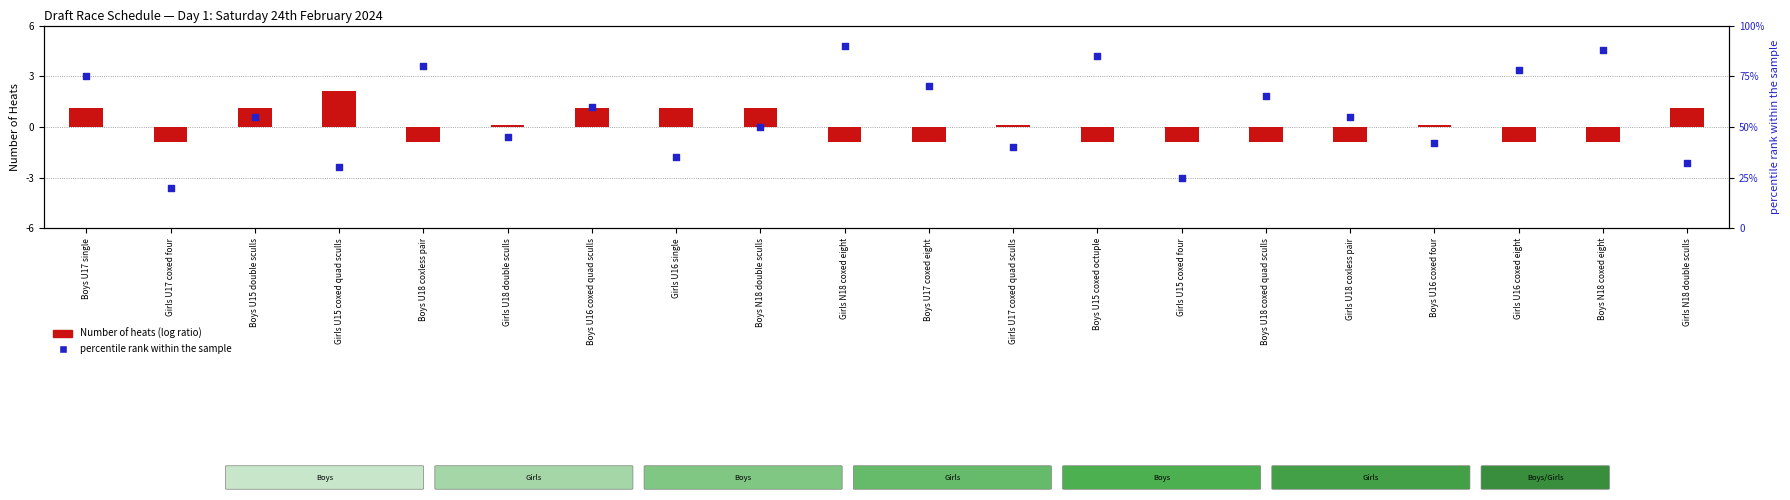

Which series has the largest total across all categories?

percentile rank within the sample